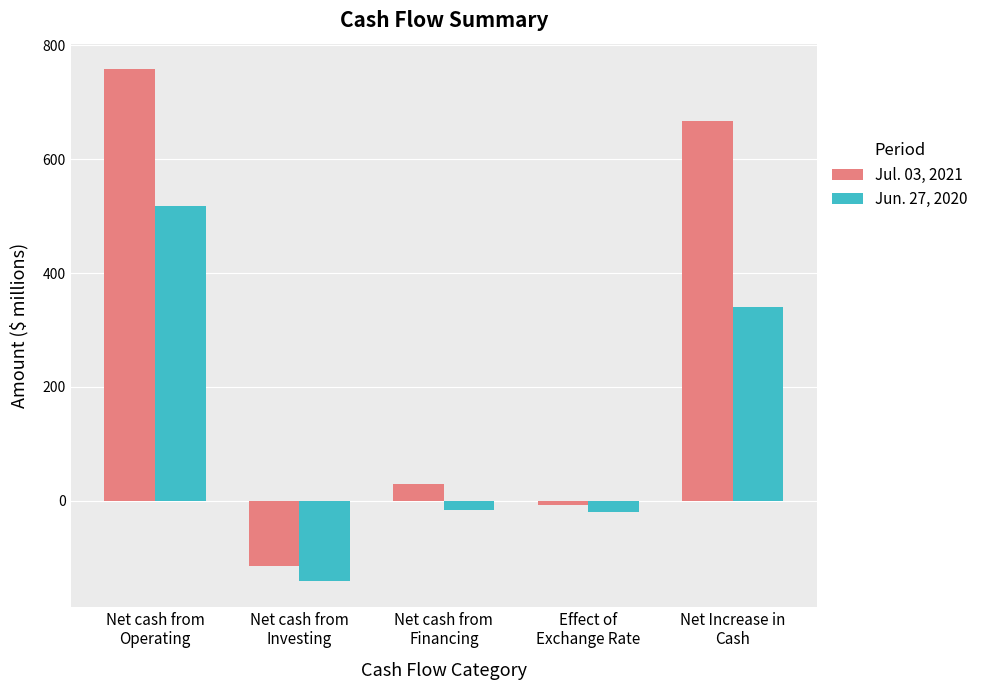

Which series has the widest spread of values?

Jul. 03, 2021